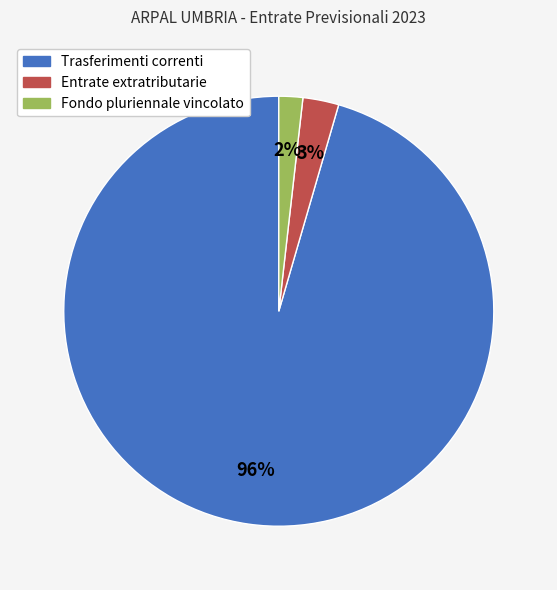

Do Entrate extratributarie and Trasferimenti correnti together represent more than half of the pie?

Yes